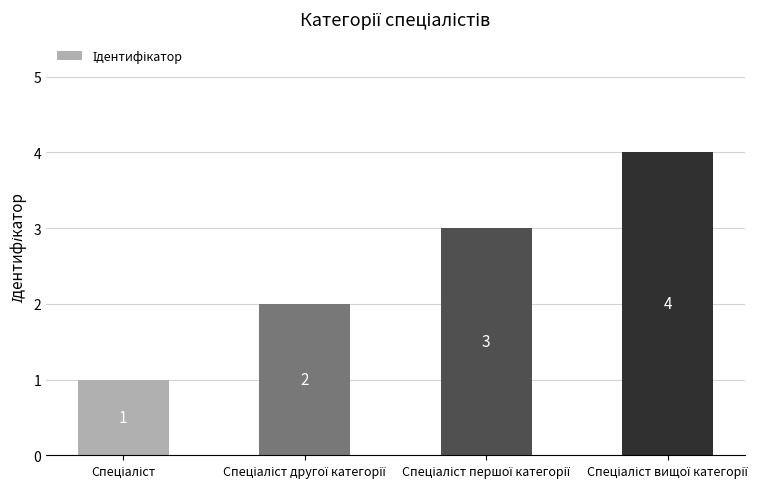

What is the value of the 3rd bar from the left?

3